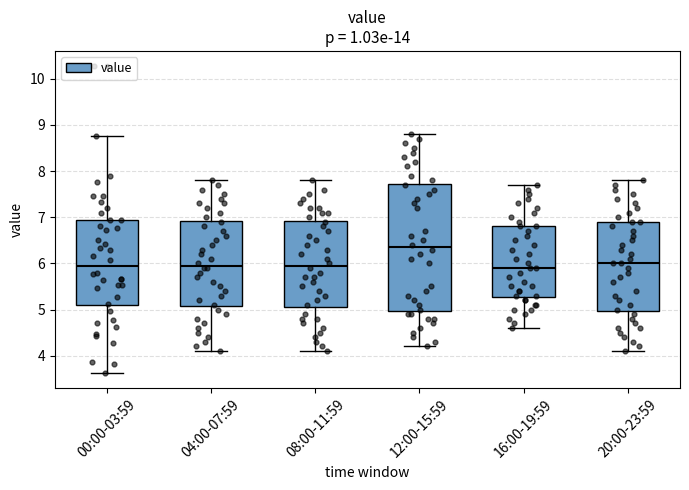

Reading left to right, transcribe this box plot: for each box, give where its median line is, the range the box spans, and where its two whiskers end, as read against the y-axis. The values are not printed on the chart, so give them approximately, as read against the axis.

00:00-03:59: median 5.9, box 5.1 to 6.9, whiskers 3.6 to 8.8
04:00-07:59: median 6.0, box 5.1 to 6.9, whiskers 4.1 to 7.8
08:00-11:59: median 6.0, box 5.1 to 6.9, whiskers 4.1 to 7.8
12:00-15:59: median 6.4, box 5.0 to 7.7, whiskers 4.2 to 8.8
16:00-19:59: median 5.9, box 5.3 to 6.8, whiskers 4.6 to 7.7
20:00-23:59: median 6.0, box 5.0 to 6.9, whiskers 4.1 to 7.8